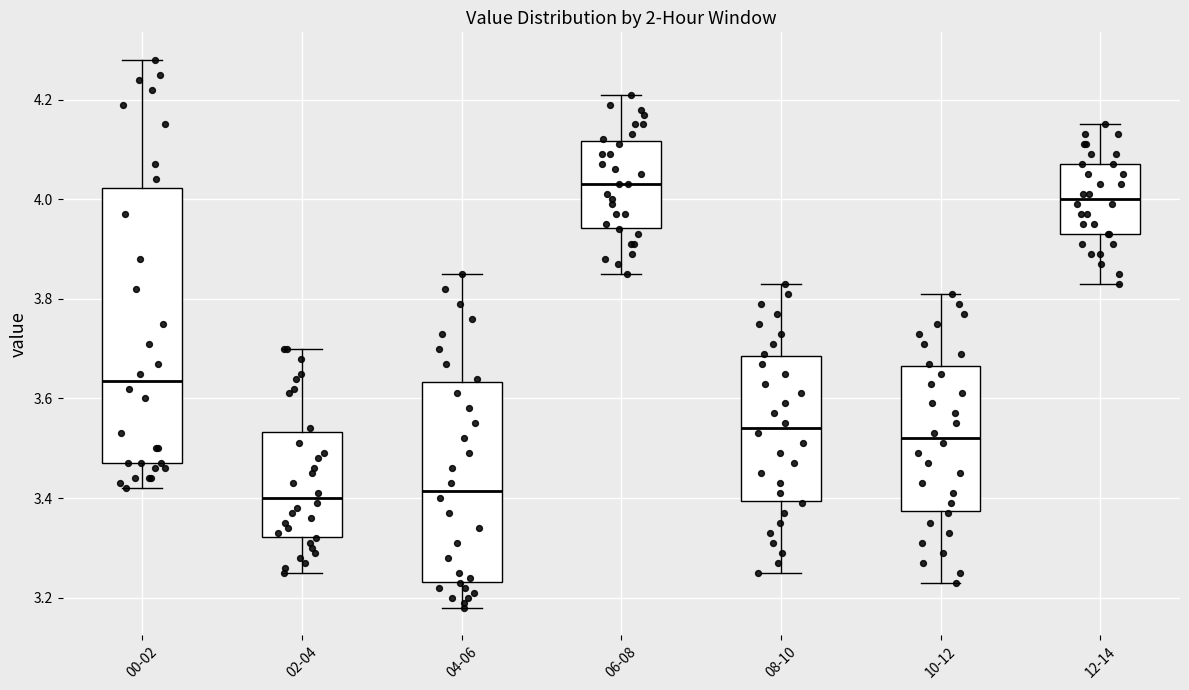

Reading left to right, read every box against the y-axis: the position of its median line, the range the box covers, and the ends of its whiskers. The values are not printed on the chart, so give them approximately, as read against the axis.

00-02: median 3.64, box 3.48 to 4.02, whiskers 3.42 to 4.28
02-04: median 3.40, box 3.32 to 3.54, whiskers 3.26 to 3.70
04-06: median 3.42, box 3.24 to 3.64, whiskers 3.18 to 3.86
06-08: median 4.04, box 3.94 to 4.12, whiskers 3.86 to 4.22
08-10: median 3.54, box 3.40 to 3.68, whiskers 3.26 to 3.84
10-12: median 3.52, box 3.38 to 3.66, whiskers 3.24 to 3.82
12-14: median 4.00, box 3.94 to 4.08, whiskers 3.84 to 4.16